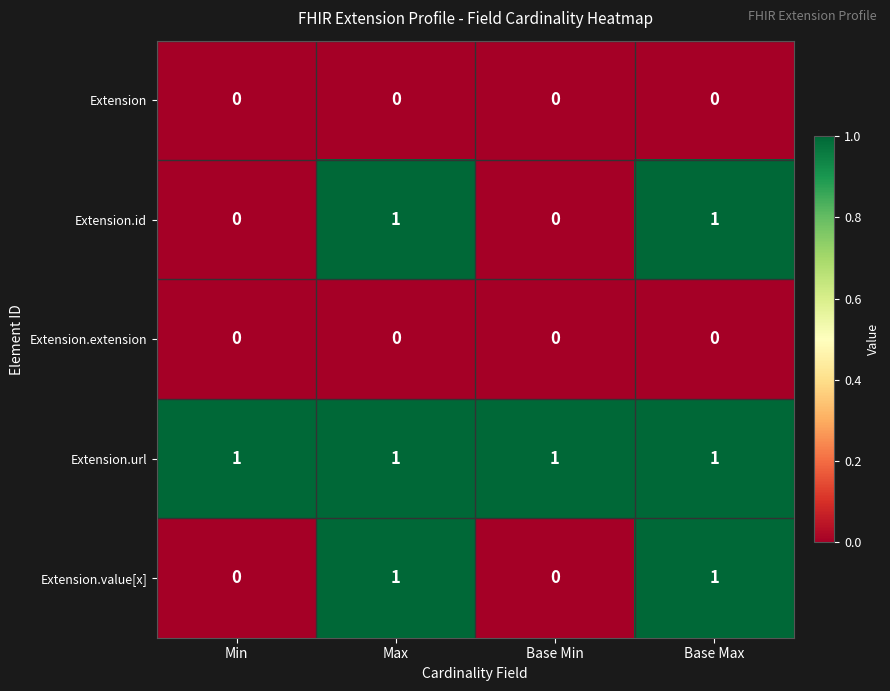

Count the Extension.value[x] values in the range 0 to 1.

4